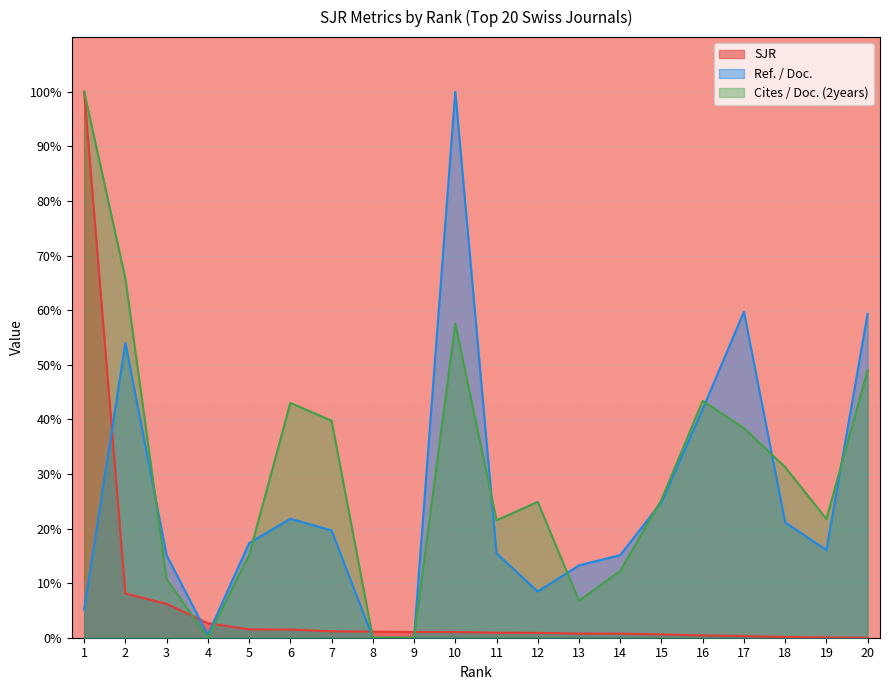

Between which two adjacent categories do SJR and Ref. / Doc. first intersect?

1 and 2